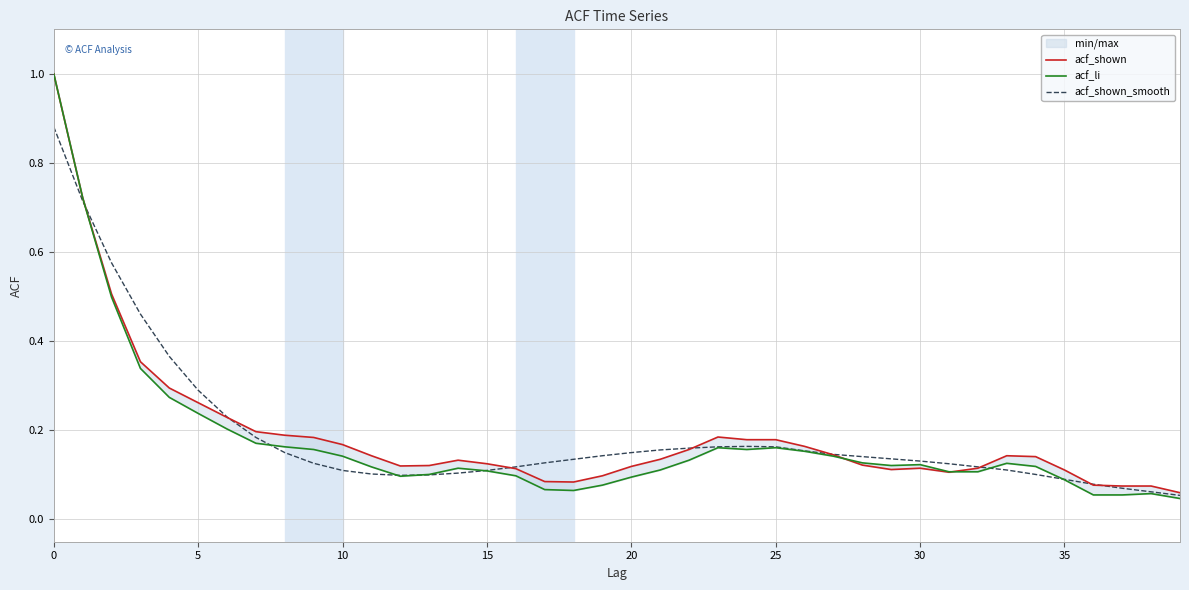

Reading right to left, list all the values displayed in this chart.

acf_shown: 0.1	0.1	0.1	0.1	0.1	0.1	0.1	0.1	0.1	0.1	0.1	0.1	0.1	0.2	0.2	0.2	0.2	0.2	0.1	0.1	0.1	0.1	0.1	0.1	0.1	0.1	0.1	0.1	0.1	0.2	0.2	0.2	0.2	0.2	0.3	0.3	0.4	0.5	0.7	1.0
acf_li: 0.0	0.1	0.1	0.1	0.1	0.1	0.1	0.1	0.1	0.1	0.1	0.1	0.1	0.2	0.2	0.2	0.2	0.1	0.1	0.1	0.1	0.1	0.1	0.1	0.1	0.1	0.1	0.1	0.1	0.1	0.2	0.2	0.2	0.2	0.2	0.3	0.3	0.5	0.7	1.0
acf_shown_smooth: 0.1	0.1	0.1	0.1	0.1	0.1	0.1	0.1	0.1	0.1	0.1	0.1	0.1	0.2	0.2	0.2	0.2	0.2	0.2	0.1	0.1	0.1	0.1	0.1	0.1	0.1	0.1	0.1	0.1	0.1	0.1	0.1	0.2	0.2	0.3	0.4	0.5	0.6	0.7	0.9